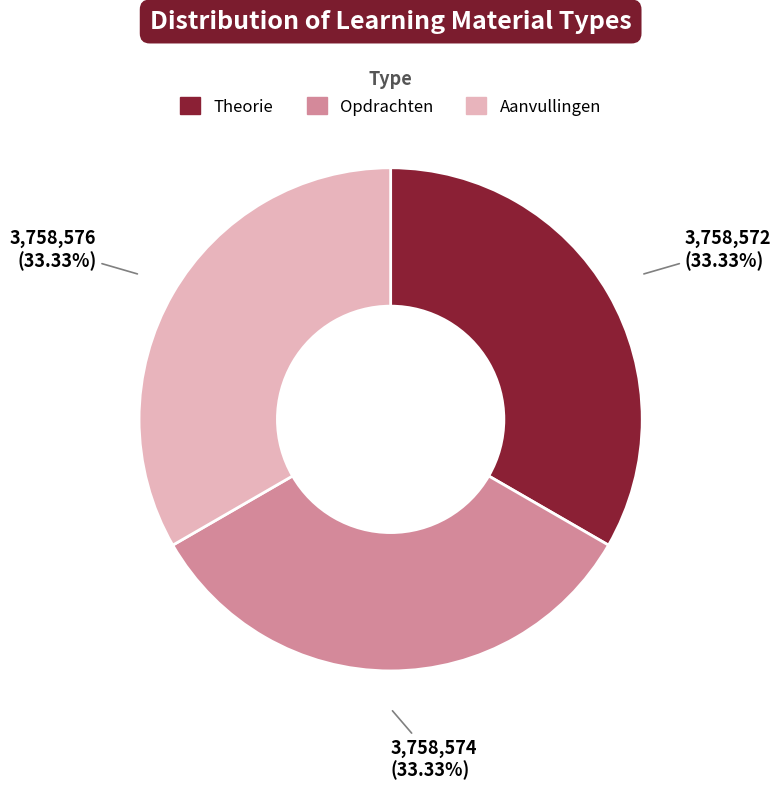

What percentage is the Opdrachten slice, to the nearest percent?

33%